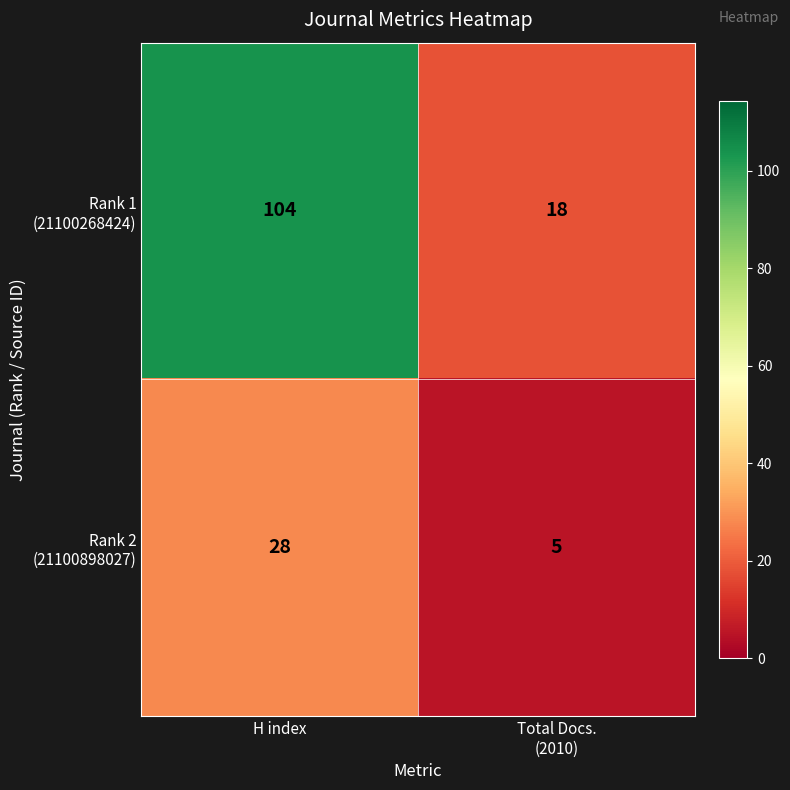

What is the total value across all series at H index?

132